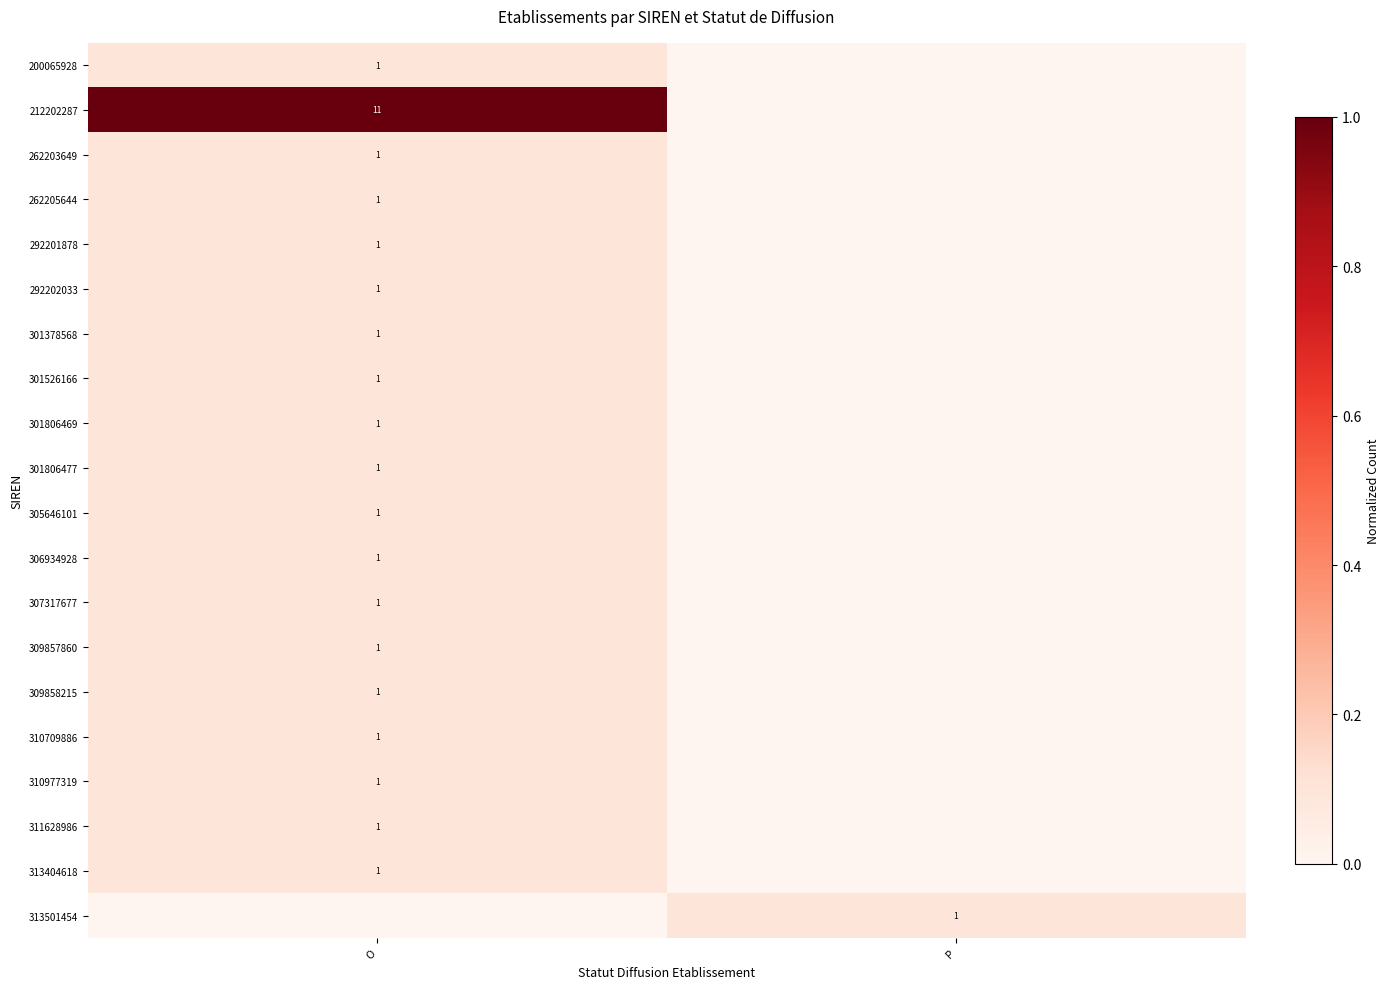

The 262203649 series shows 0 at O. True or false?

False